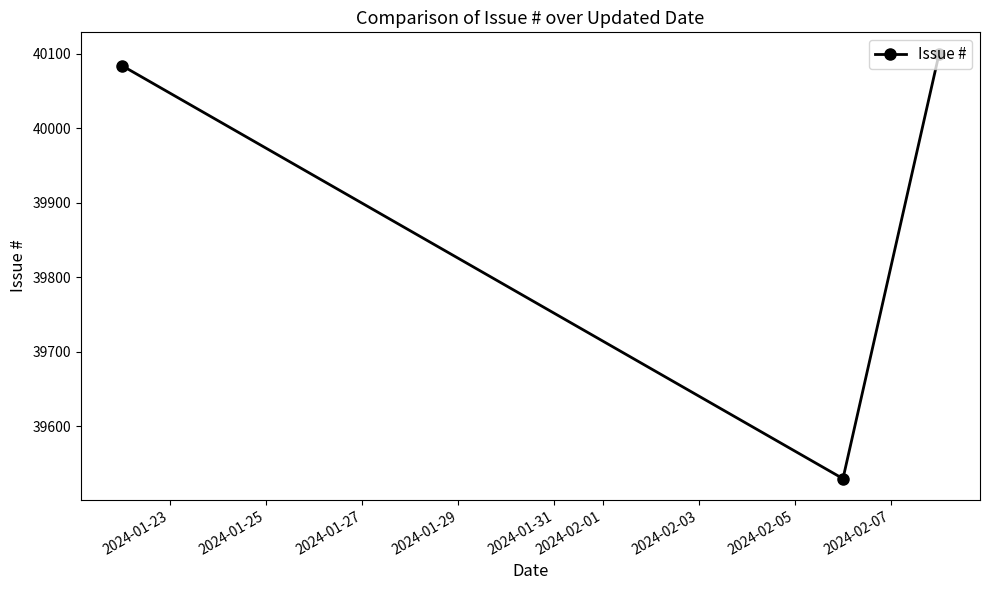

What is the value of the 3rd point from the left?

40100